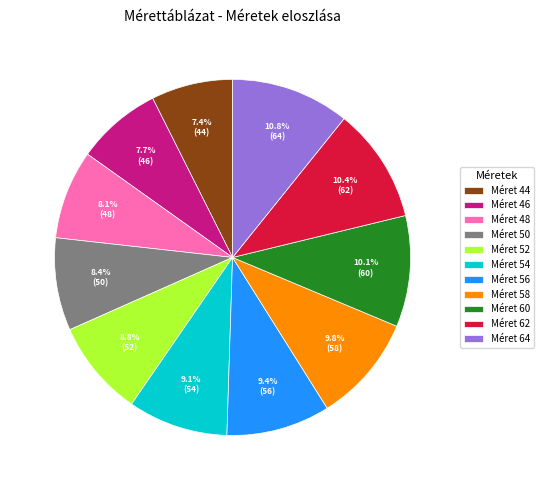

Do Méret 62 and Méret 56 together represent more than half of the pie?

No